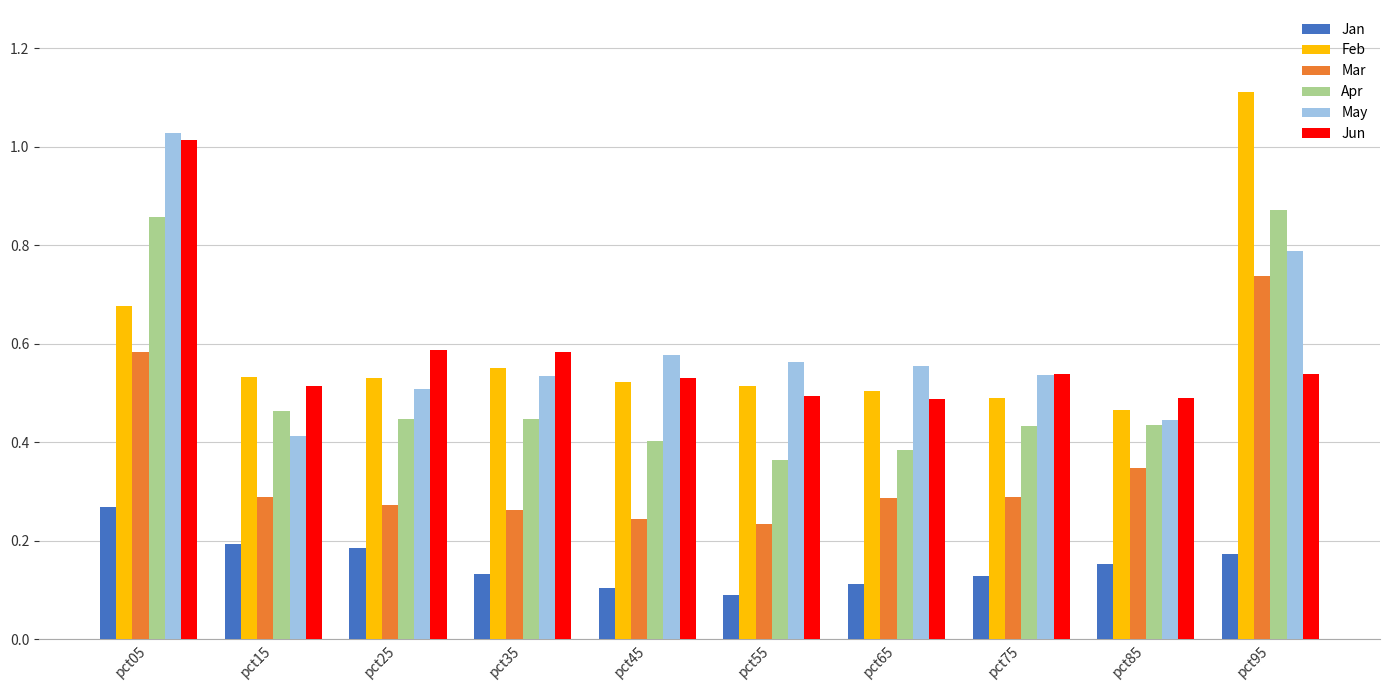

What is the approximate value of Feb at pct95?

1.1